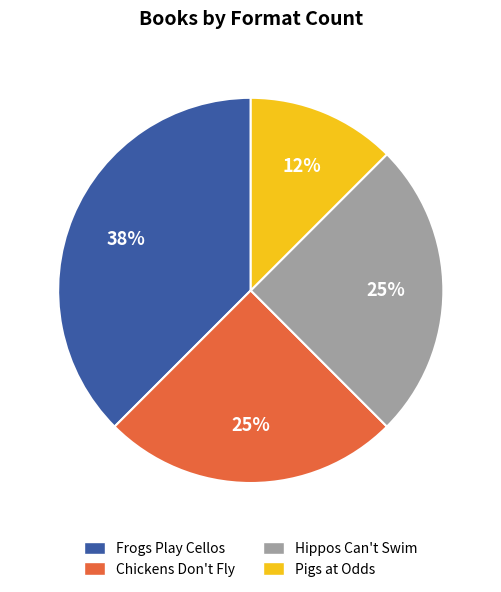

To the nearest percent, what percentage of the pie is Hippos Can't Swim?

25%